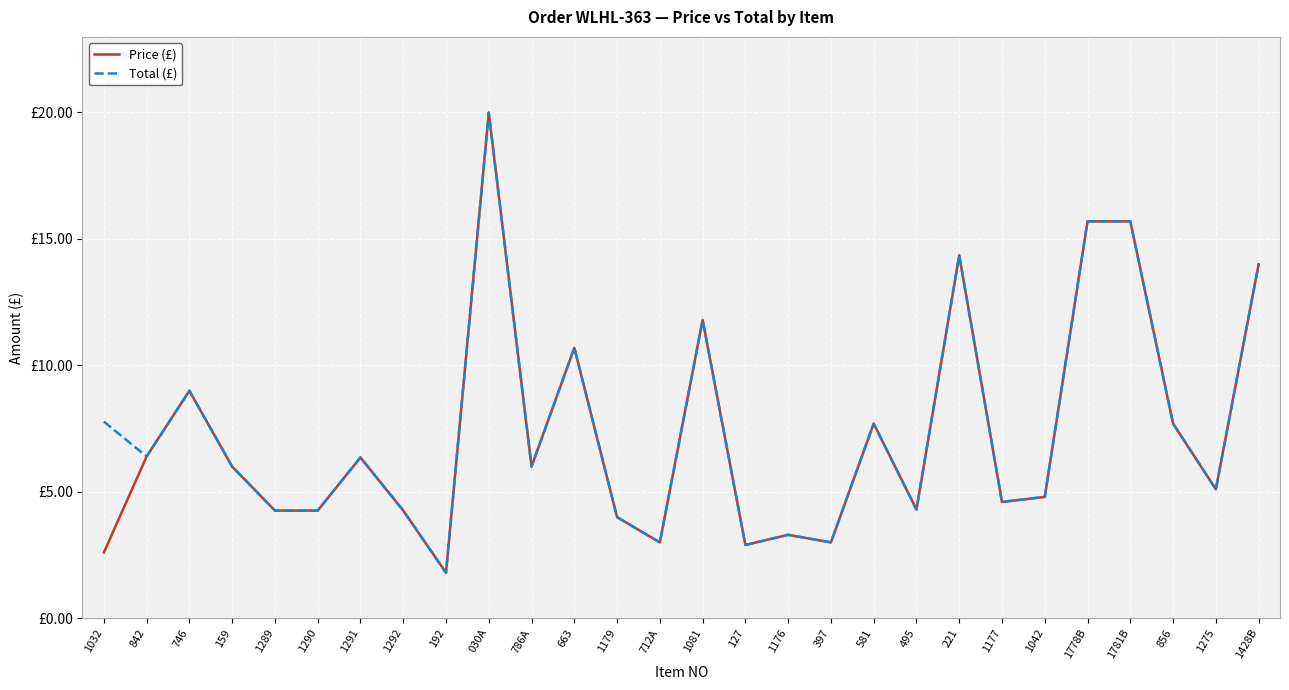

Does the chart display data point markers on the line(s)?

No